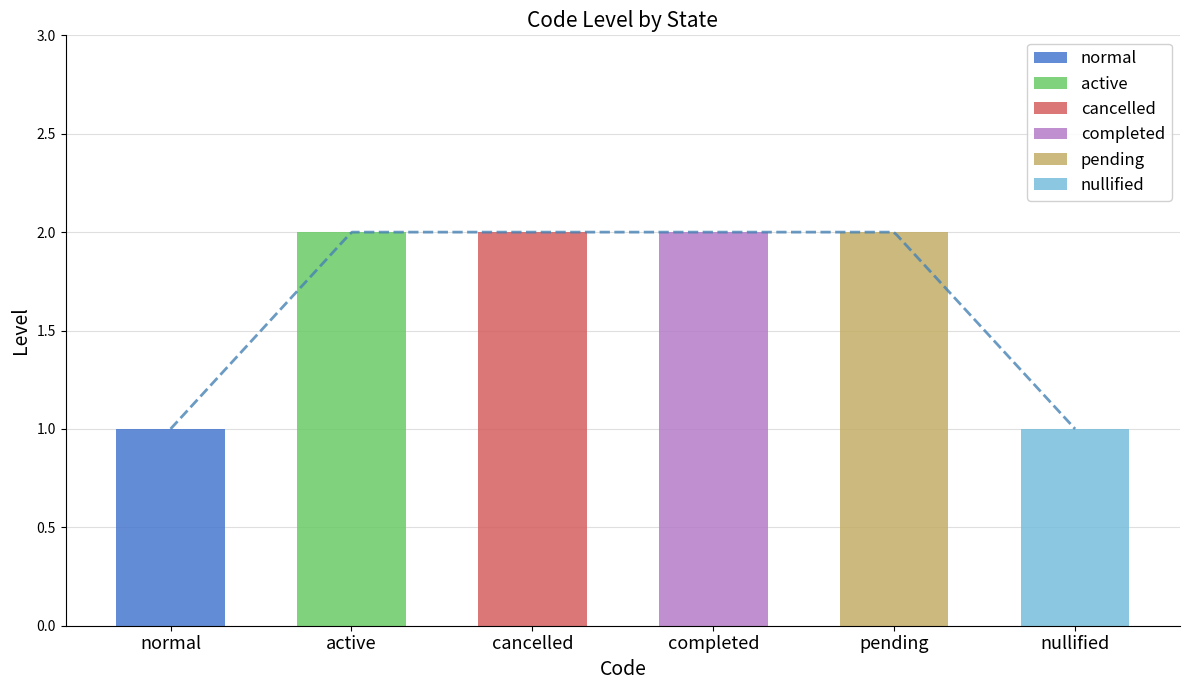

List the labels in order of value, largest first.

active, cancelled, completed, pending, normal, nullified